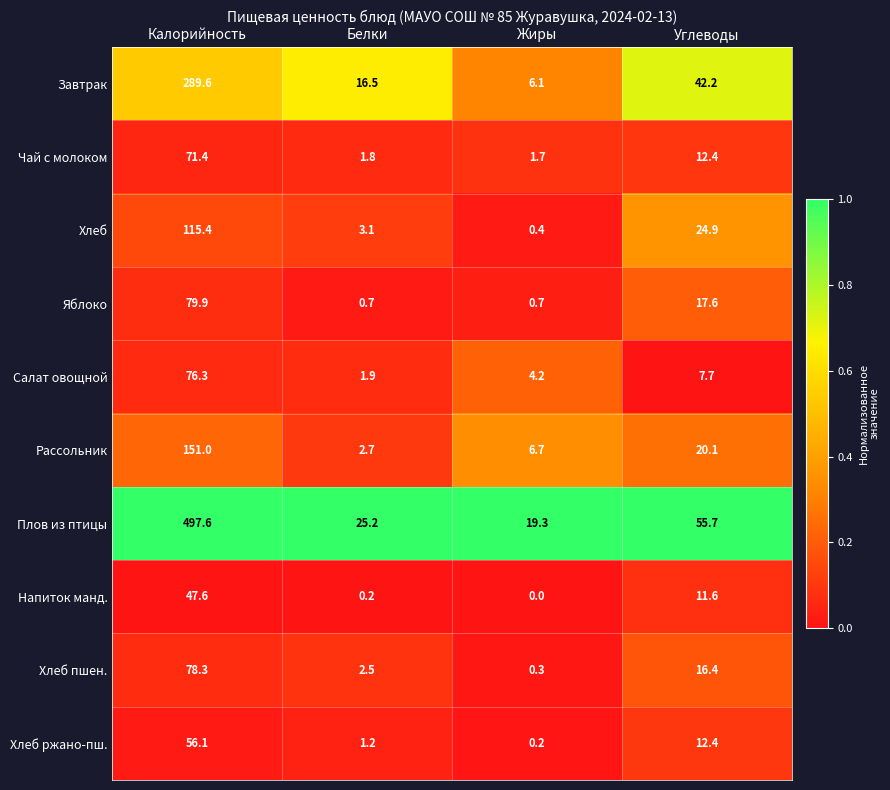

Which series has the largest total across all categories?

Плов из птицы